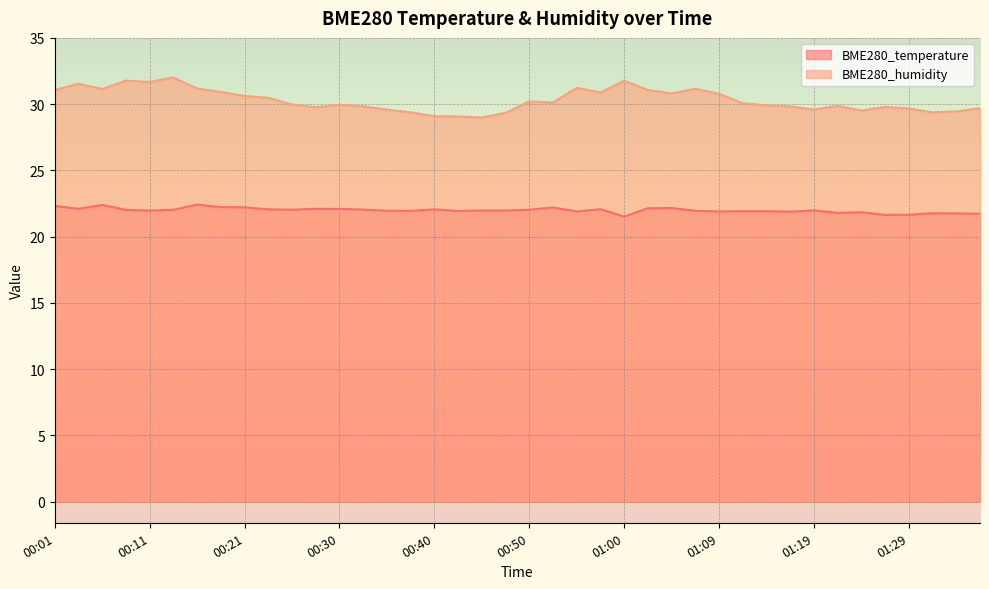

What is the sum of the BME280_temperature values at 01:34 and 00:30?

43.8